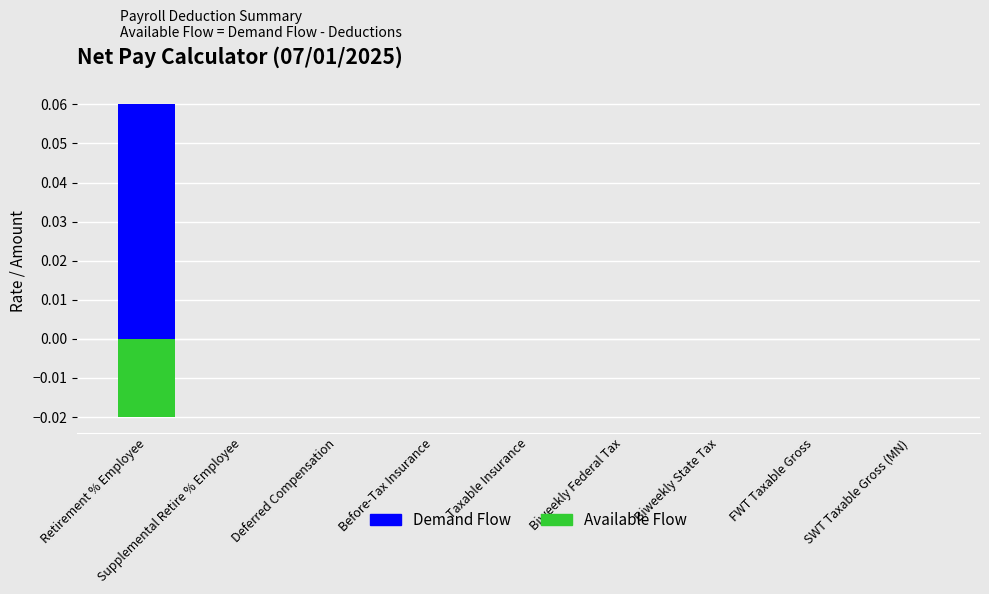

How many data points in Demand Flow are above 0?

1